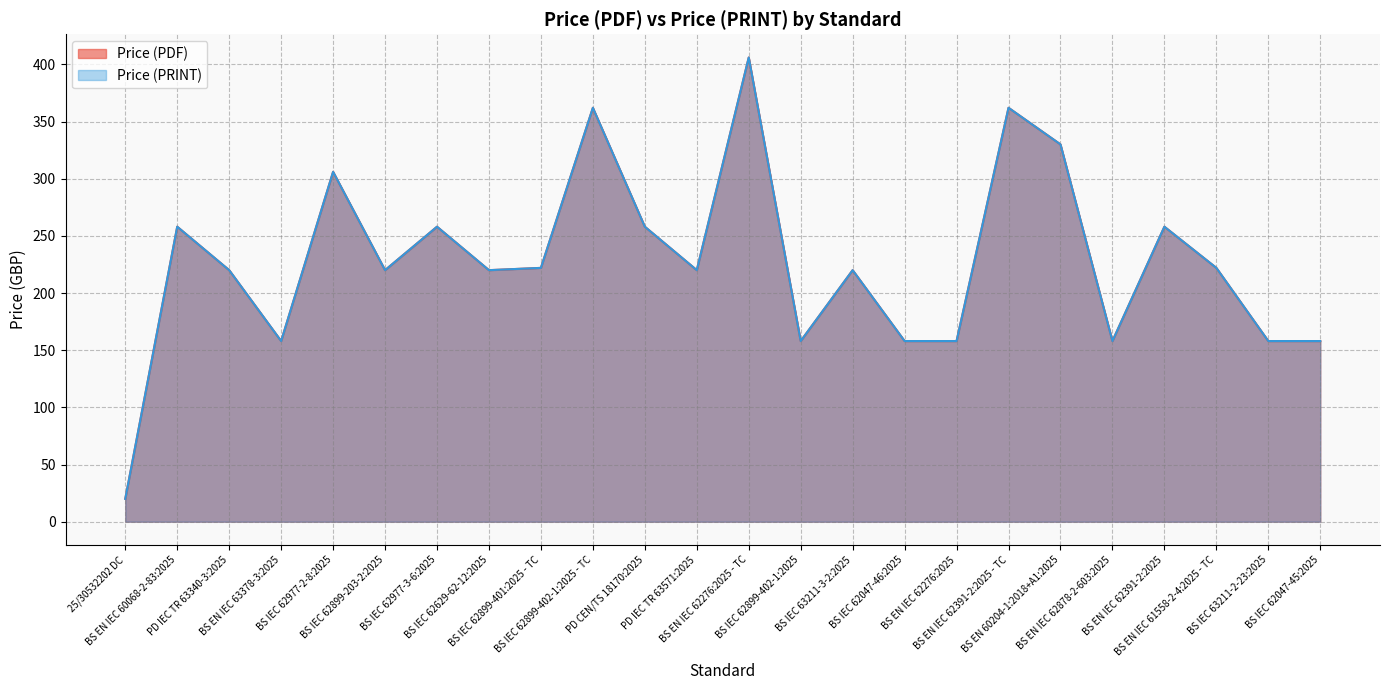

List the series in order of their peak value, highest first.

Price (PDF), Price (PRINT)